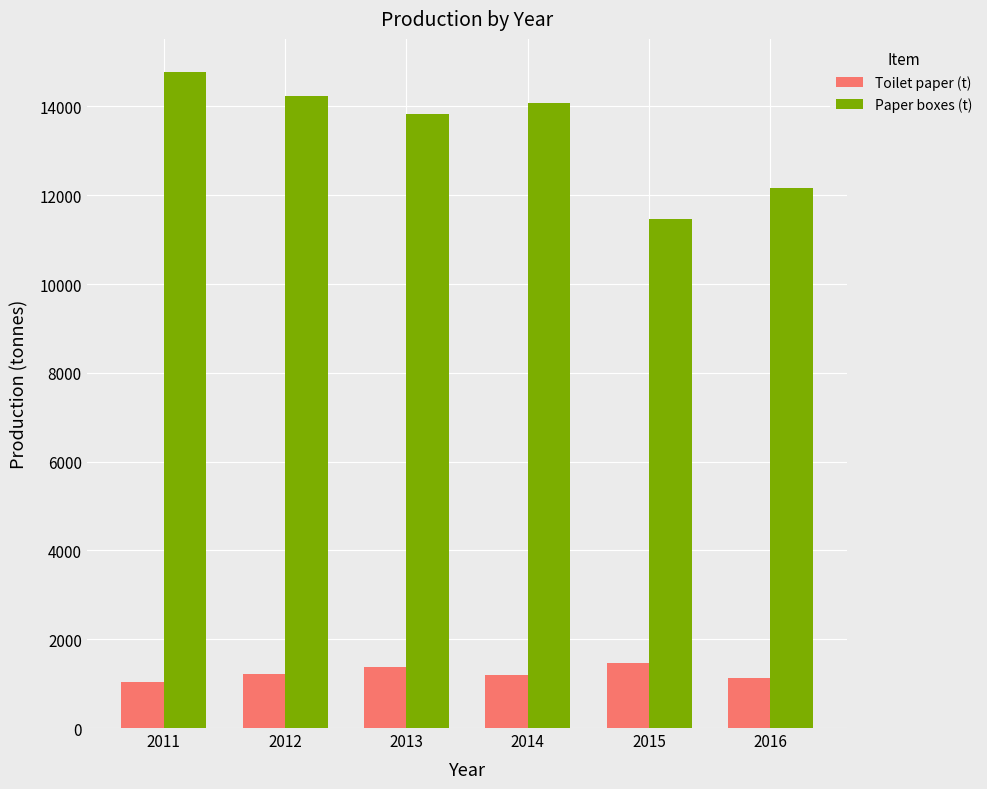

What is the value of the Paper boxes (t) bar at the 4th from the left?

14085.8